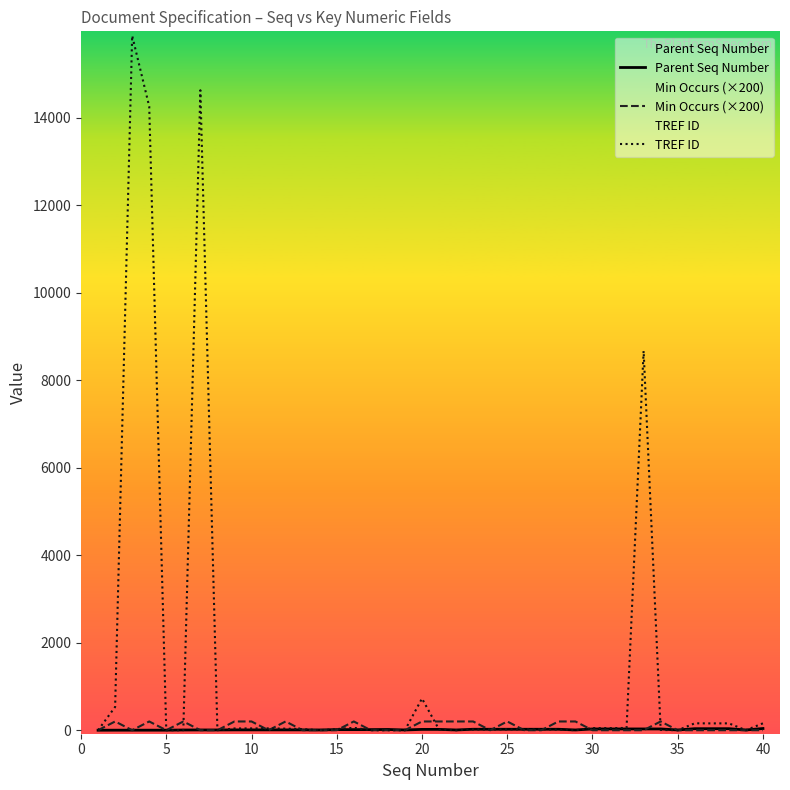

How many times do TREF ID and Parent Seq Number cross each other?

14